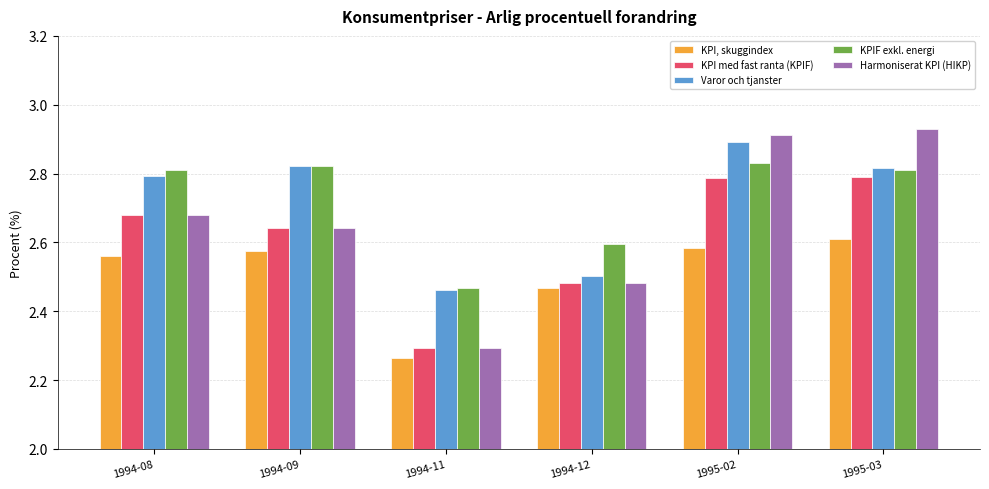

How many series are shown in this chart?

5